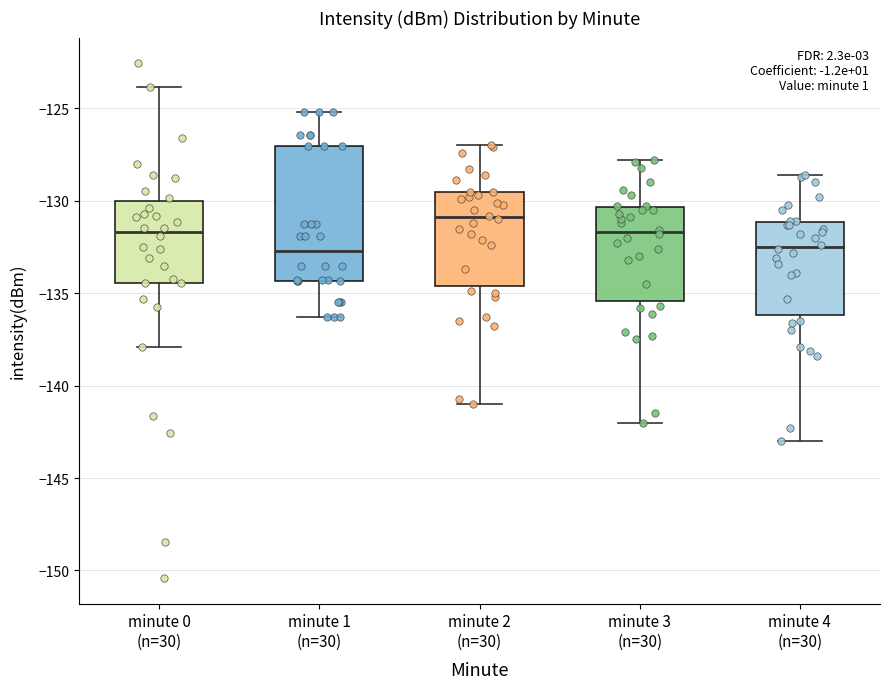

Reading left to right, read every box against the y-axis: the position of its median line, the range the box covers, and the ends of its whiskers. The values are not printed on the chart, so give them approximately, as read against the axis.

minute 0 (n=30): median -131.5, box -134.5 to -130.0, whiskers -138.0 to -124.0
minute 1 (n=30): median -132.5, box -134.5 to -127.0, whiskers -136.5 to -125.0
minute 2 (n=30): median -131.0, box -134.5 to -129.5, whiskers -141.0 to -127.0
minute 3 (n=30): median -131.5, box -135.5 to -130.5, whiskers -142.0 to -128.0
minute 4 (n=30): median -132.5, box -136.0 to -131.0, whiskers -143.0 to -128.5